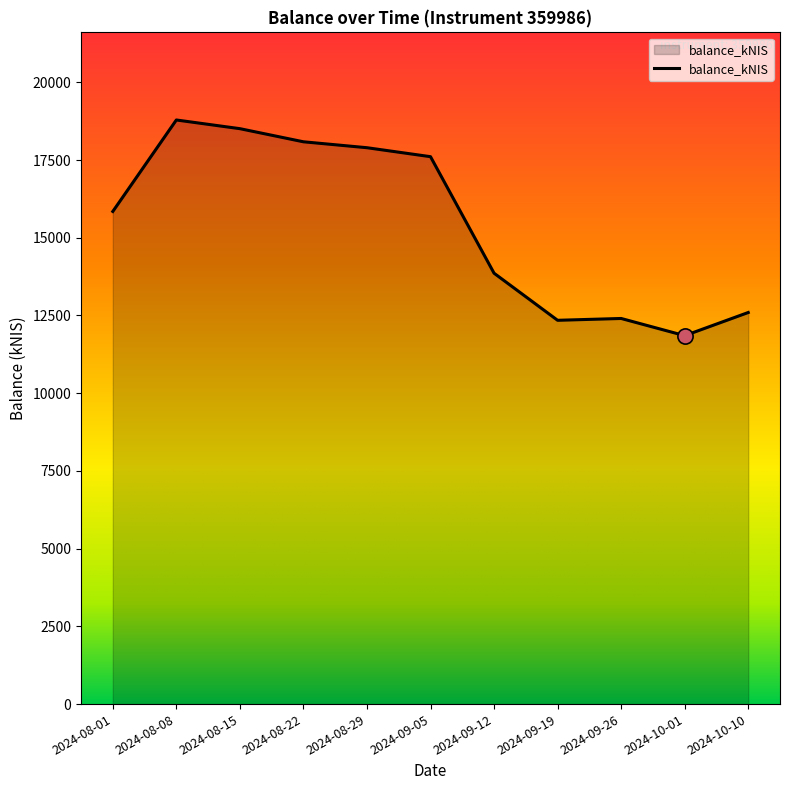

What is the change in value from 2024-08-08 to 2024-09-12?

-4928.5